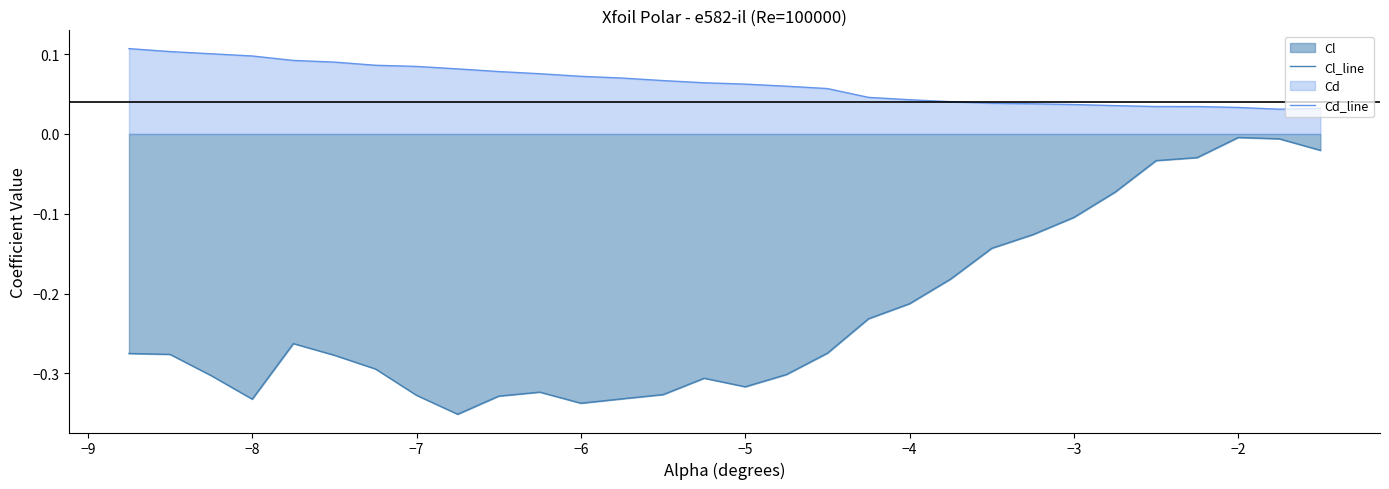

List the series in order of their overall mean, lowest first.

Cl_line, Cd_line